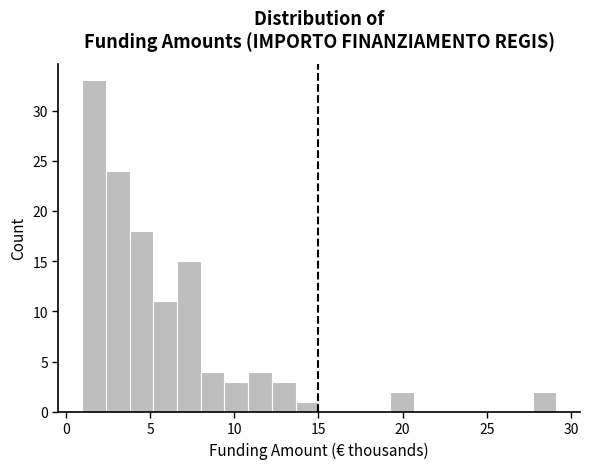

Around what value on the x-axis is the tallest bar? Give the approximate position of its centre, as read against the axis.

1.5